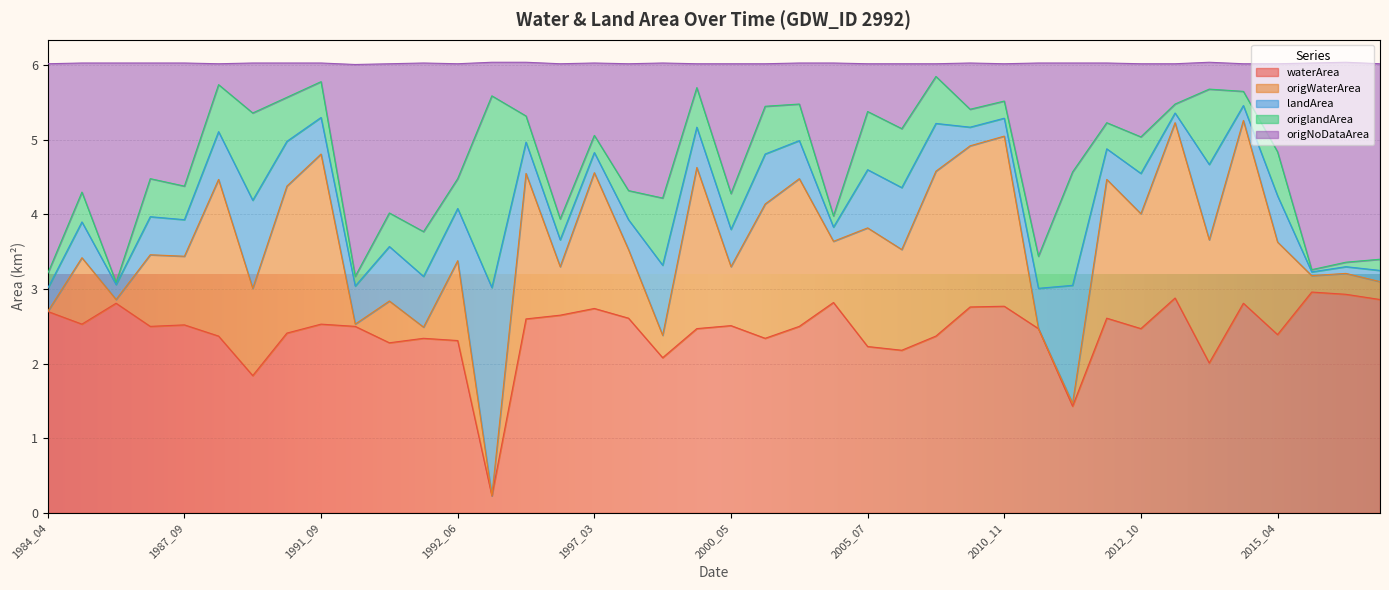

What is the maximum value for waterArea?

3.0